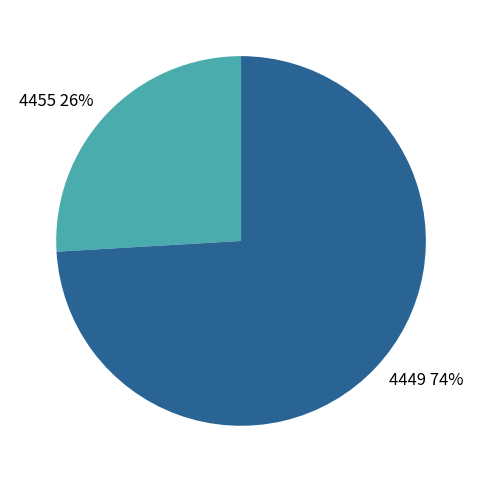

To the nearest percent, what is the average slice percentage?

50%